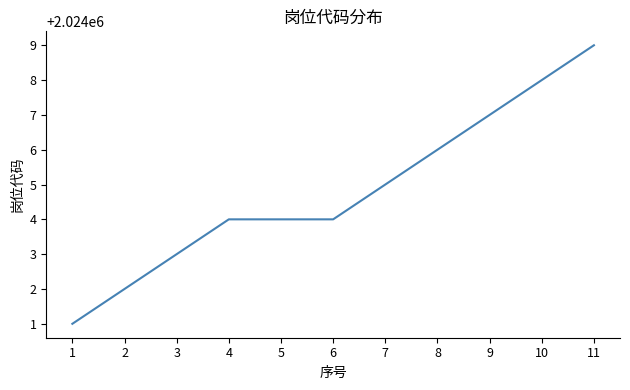

Read the value at 3.

2024003